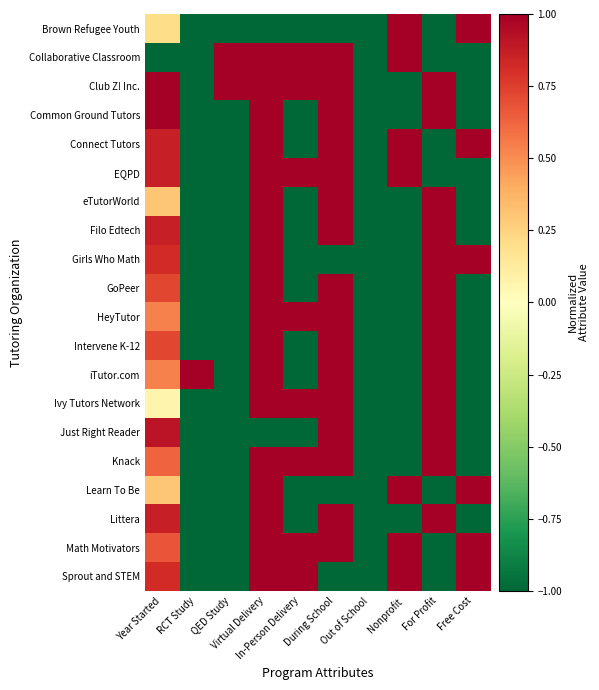

Reading left to right, what are all the values shown in this chart?

Brown Refugee Youth: Year Started=0.2	RCT Study=-1.0	QED Study=-1.0	Virtual Delivery=-1.0	In-Person Delivery=-1.0	During School=-1.0	Out of School=-1.0	Nonprofit=1.0	For Profit=-1.0	Free Cost=1.0
Collaborative Classroom: Year Started=-1.0	RCT Study=-1.0	QED Study=1.0	Virtual Delivery=1.0	In-Person Delivery=1.0	During School=1.0	Out of School=-1.0	Nonprofit=1.0	For Profit=-1.0	Free Cost=-1.0
Club Z! Inc.: Year Started=1.0	RCT Study=-1.0	QED Study=1.0	Virtual Delivery=1.0	In-Person Delivery=1.0	During School=1.0	Out of School=-1.0	Nonprofit=-1.0	For Profit=1.0	Free Cost=-1.0
Common Ground Tutors: Year Started=1.0	RCT Study=-1.0	QED Study=-1.0	Virtual Delivery=1.0	In-Person Delivery=-1.0	During School=1.0	Out of School=-1.0	Nonprofit=-1.0	For Profit=1.0	Free Cost=-1.0
Connect Tutors: Year Started=0.9	RCT Study=-1.0	QED Study=-1.0	Virtual Delivery=1.0	In-Person Delivery=-1.0	During School=1.0	Out of School=-1.0	Nonprofit=1.0	For Profit=-1.0	Free Cost=1.0
EQPD: Year Started=0.9	RCT Study=-1.0	QED Study=-1.0	Virtual Delivery=1.0	In-Person Delivery=1.0	During School=1.0	Out of School=-1.0	Nonprofit=1.0	For Profit=-1.0	Free Cost=-1.0
eTutorWorld: Year Started=0.3	RCT Study=-1.0	QED Study=-1.0	Virtual Delivery=1.0	In-Person Delivery=-1.0	During School=1.0	Out of School=-1.0	Nonprofit=-1.0	For Profit=1.0	Free Cost=-1.0
Filo Edtech: Year Started=0.9	RCT Study=-1.0	QED Study=-1.0	Virtual Delivery=1.0	In-Person Delivery=-1.0	During School=1.0	Out of School=-1.0	Nonprofit=-1.0	For Profit=1.0	Free Cost=-1.0
Girls Who Math: Year Started=0.8	RCT Study=-1.0	QED Study=-1.0	Virtual Delivery=1.0	In-Person Delivery=-1.0	During School=-1.0	Out of School=-1.0	Nonprofit=-1.0	For Profit=1.0	Free Cost=1.0
GoPeer: Year Started=0.7	RCT Study=-1.0	QED Study=-1.0	Virtual Delivery=1.0	In-Person Delivery=-1.0	During School=1.0	Out of School=-1.0	Nonprofit=-1.0	For Profit=1.0	Free Cost=-1.0
HeyTutor: Year Started=0.5	RCT Study=-1.0	QED Study=-1.0	Virtual Delivery=1.0	In-Person Delivery=1.0	During School=1.0	Out of School=-1.0	Nonprofit=-1.0	For Profit=1.0	Free Cost=-1.0
Intervene K-12: Year Started=0.7	RCT Study=-1.0	QED Study=-1.0	Virtual Delivery=1.0	In-Person Delivery=-1.0	During School=1.0	Out of School=-1.0	Nonprofit=-1.0	For Profit=1.0	Free Cost=-1.0
iTutor.com: Year Started=0.5	RCT Study=1.0	QED Study=-1.0	Virtual Delivery=1.0	In-Person Delivery=-1.0	During School=1.0	Out of School=-1.0	Nonprofit=-1.0	For Profit=1.0	Free Cost=-1.0
Ivy Tutors Network: Year Started=0.1	RCT Study=-1.0	QED Study=-1.0	Virtual Delivery=1.0	In-Person Delivery=1.0	During School=1.0	Out of School=-1.0	Nonprofit=-1.0	For Profit=1.0	Free Cost=-1.0
Just Right Reader: Year Started=0.9	RCT Study=-1.0	QED Study=-1.0	Virtual Delivery=-1.0	In-Person Delivery=-1.0	During School=1.0	Out of School=-1.0	Nonprofit=-1.0	For Profit=1.0	Free Cost=-1.0
Knack: Year Started=0.6	RCT Study=-1.0	QED Study=-1.0	Virtual Delivery=1.0	In-Person Delivery=1.0	During School=1.0	Out of School=-1.0	Nonprofit=-1.0	For Profit=1.0	Free Cost=-1.0
Learn To Be: Year Started=0.3	RCT Study=-1.0	QED Study=-1.0	Virtual Delivery=1.0	In-Person Delivery=-1.0	During School=-1.0	Out of School=-1.0	Nonprofit=1.0	For Profit=-1.0	Free Cost=1.0
Littera: Year Started=0.9	RCT Study=-1.0	QED Study=-1.0	Virtual Delivery=1.0	In-Person Delivery=-1.0	During School=1.0	Out of School=-1.0	Nonprofit=-1.0	For Profit=1.0	Free Cost=-1.0
Math Motivators: Year Started=0.7	RCT Study=-1.0	QED Study=-1.0	Virtual Delivery=1.0	In-Person Delivery=1.0	During School=1.0	Out of School=-1.0	Nonprofit=1.0	For Profit=-1.0	Free Cost=1.0
Sprout and STEM: Year Started=0.8	RCT Study=-1.0	QED Study=-1.0	Virtual Delivery=1.0	In-Person Delivery=1.0	During School=-1.0	Out of School=-1.0	Nonprofit=1.0	For Profit=-1.0	Free Cost=1.0